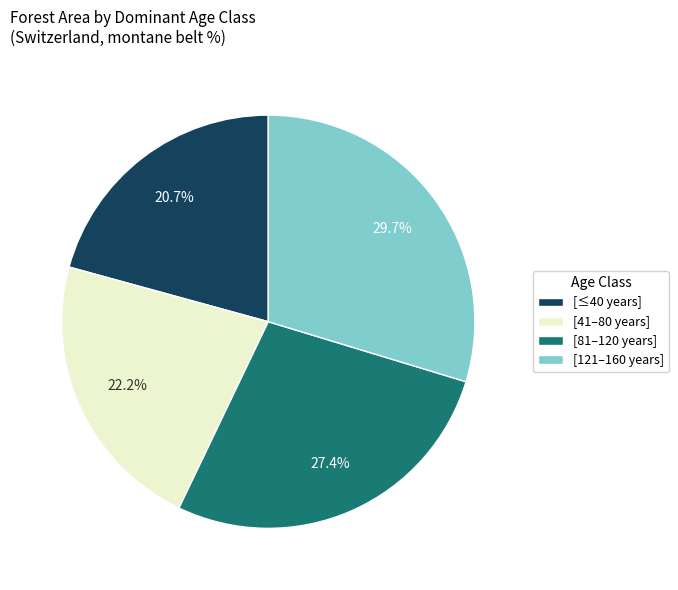

Count the number of slices in the pie.

4